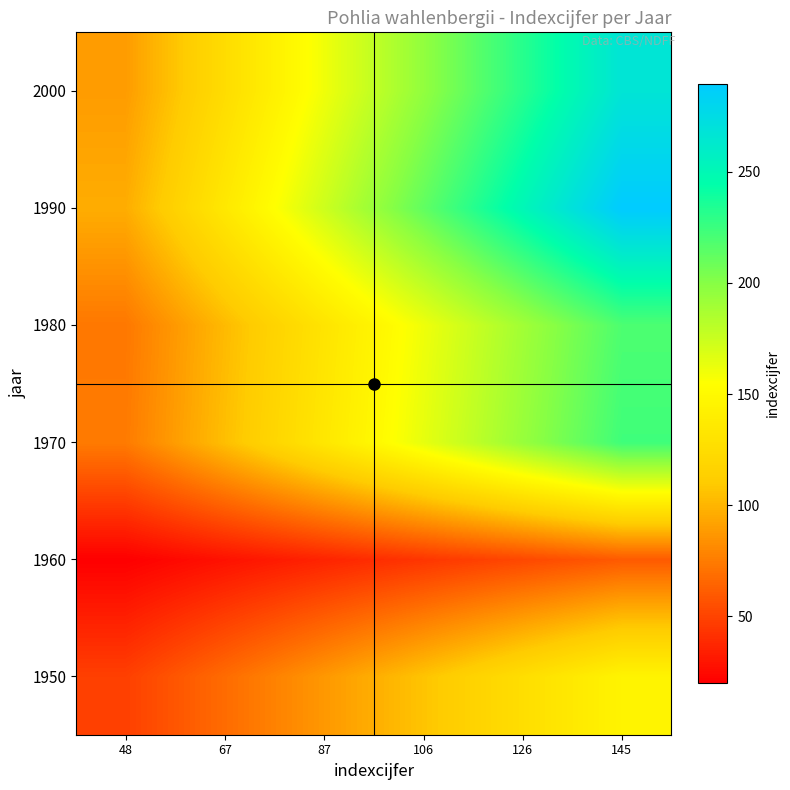

Reading right to left, what are all the values shown in this chart?

1950: 145=145.5	126=126.1	106=106.7	87=87.3	67=67.9	48=48.5
1960: 145=60.0	126=52.0	106=44.0	87=36.0	67=28.0	48=20.0
1970: 145=223.5	126=193.7	106=163.9	87=134.1	67=104.3	48=74.5
1980: 145=219.0	126=189.8	106=160.6	87=131.4	67=102.2	48=73.0
1990: 145=289.5	126=250.9	106=212.3	87=173.7	67=135.1	48=96.5
2000: 145=267.0	126=231.4	106=195.8	87=160.2	67=124.6	48=89.0